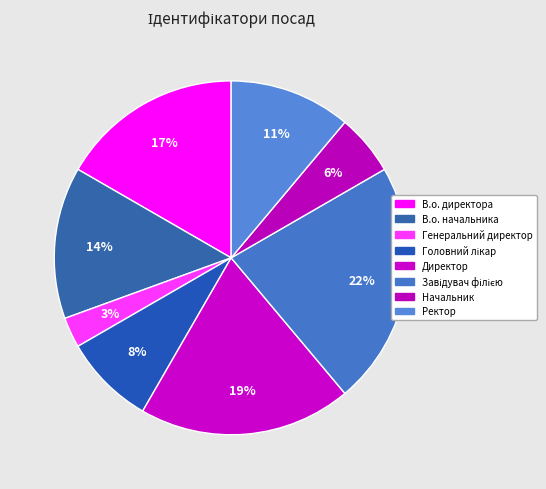

What percentage is the Генеральний директор slice, to the nearest percent?

3%